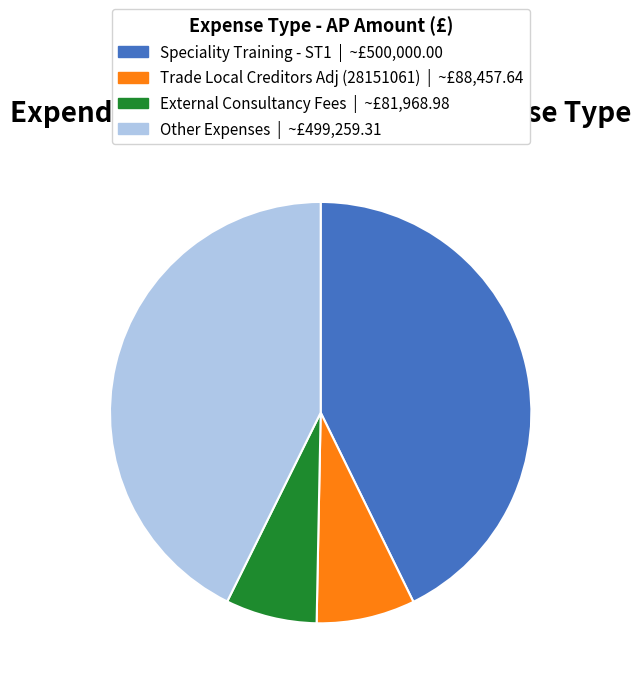

Is there any slice that represents more than half of the pie?

No